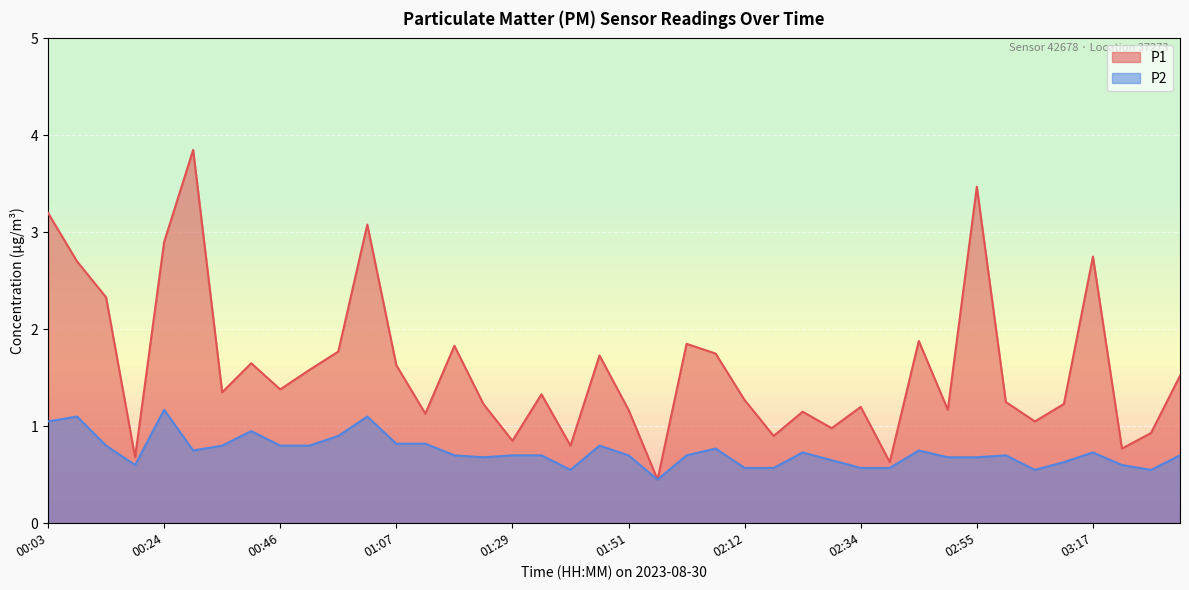

True or false: P2 has a value of 1.2 at 02:23.

False